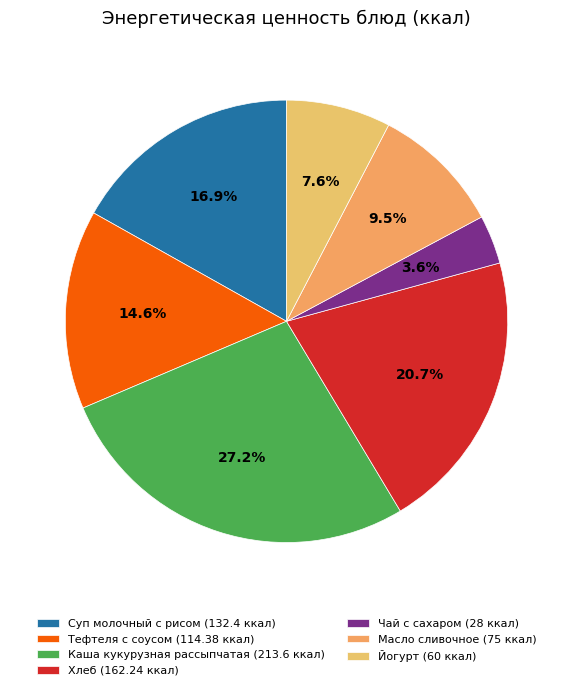

Which slice is the largest?

Каша кукурузная рассыпчатая